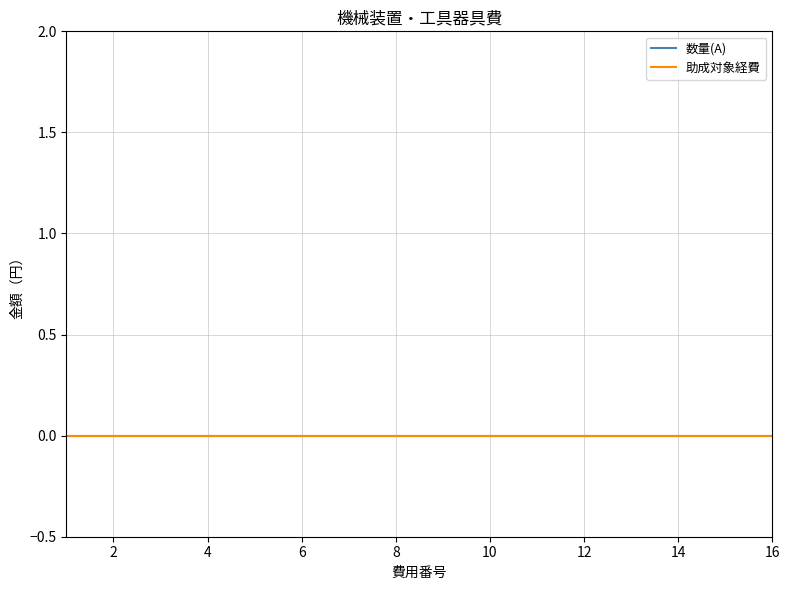

The 費用番号 series shows 16 at 16. True or false?

True